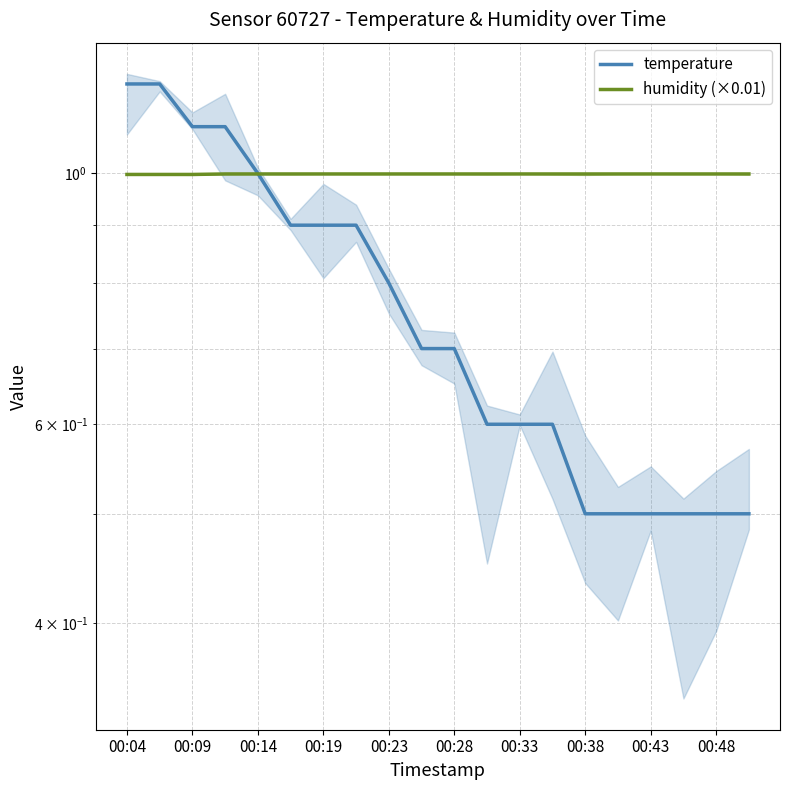

Which series changed the most between 00:43 and 13?

temperature